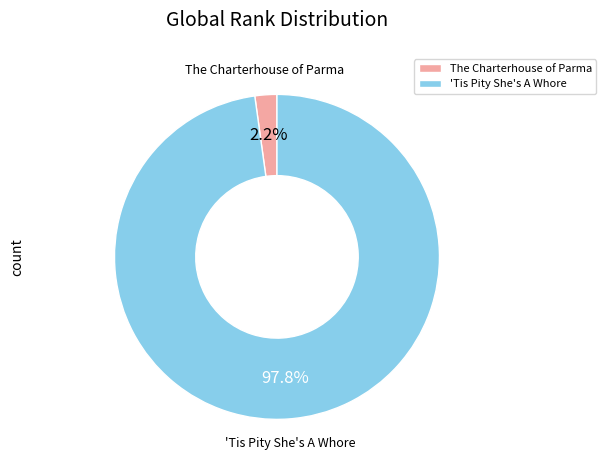

To the nearest percent, what is the combined percentage of The Charterhouse of Parma and 'Tis Pity She's A Whore?

100%